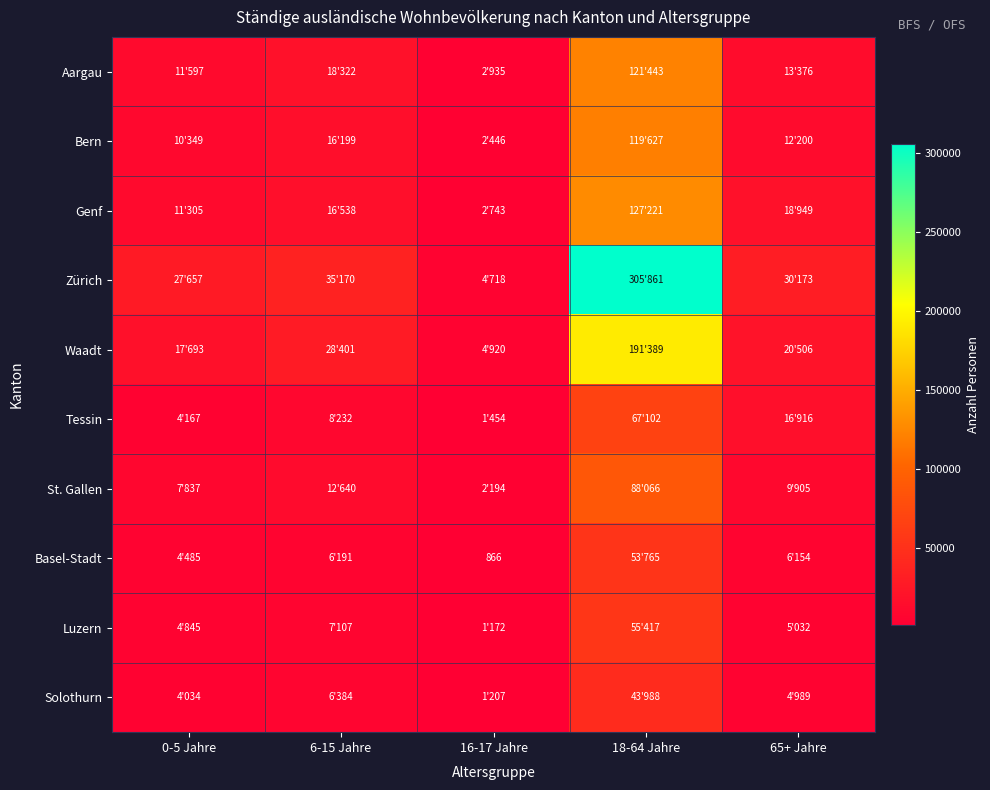

At 0-5 Jahre, list the series in order from smallest to largest.

Solothurn, Tessin, Basel-Stadt, Luzern, St. Gallen, Bern, Genf, Aargau, Waadt, Zürich